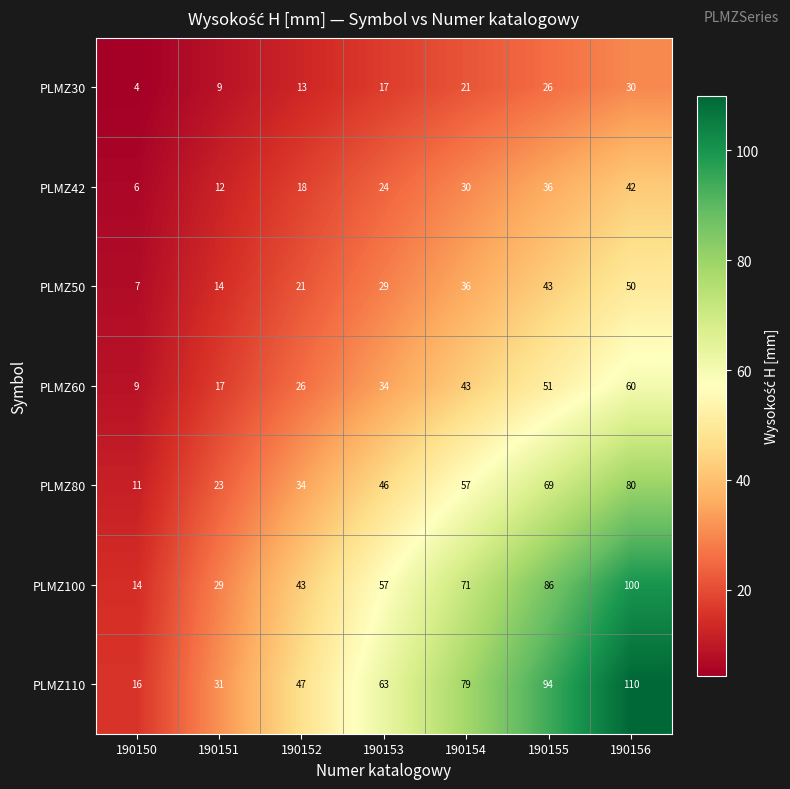

List the series in order of their peak value, highest first.

PLMZ110, PLMZ100, PLMZ80, PLMZ60, PLMZ50, PLMZ42, PLMZ30